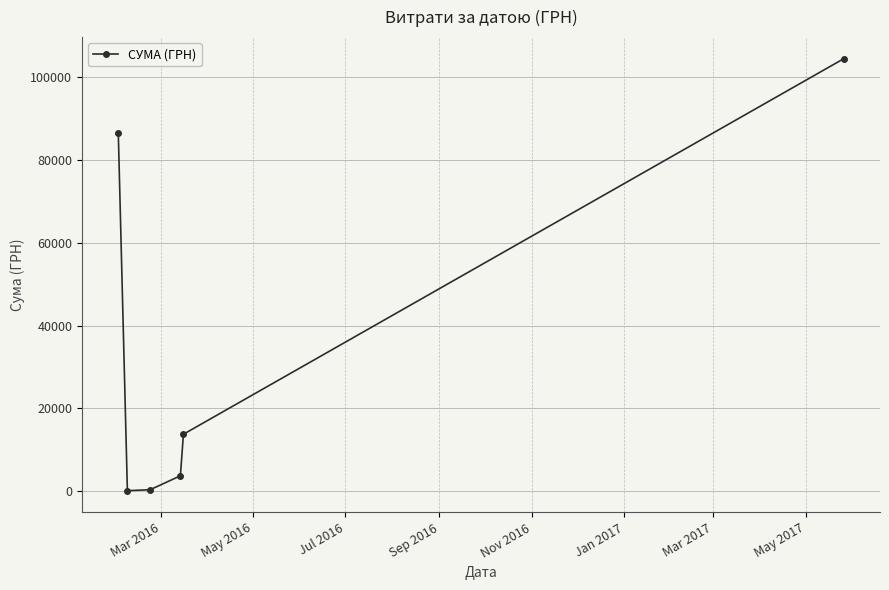

What is the sum of all values?

208830.6